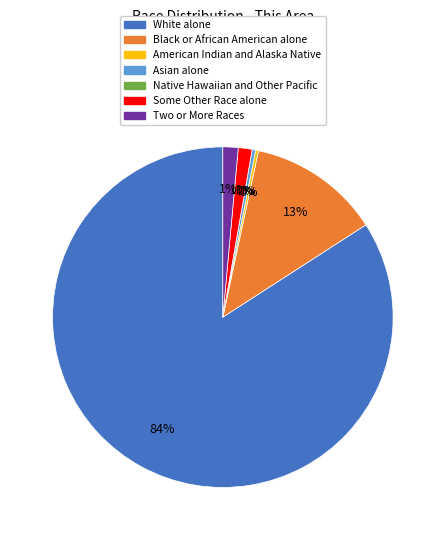

To the nearest percent, what is the average slice percentage?

14%